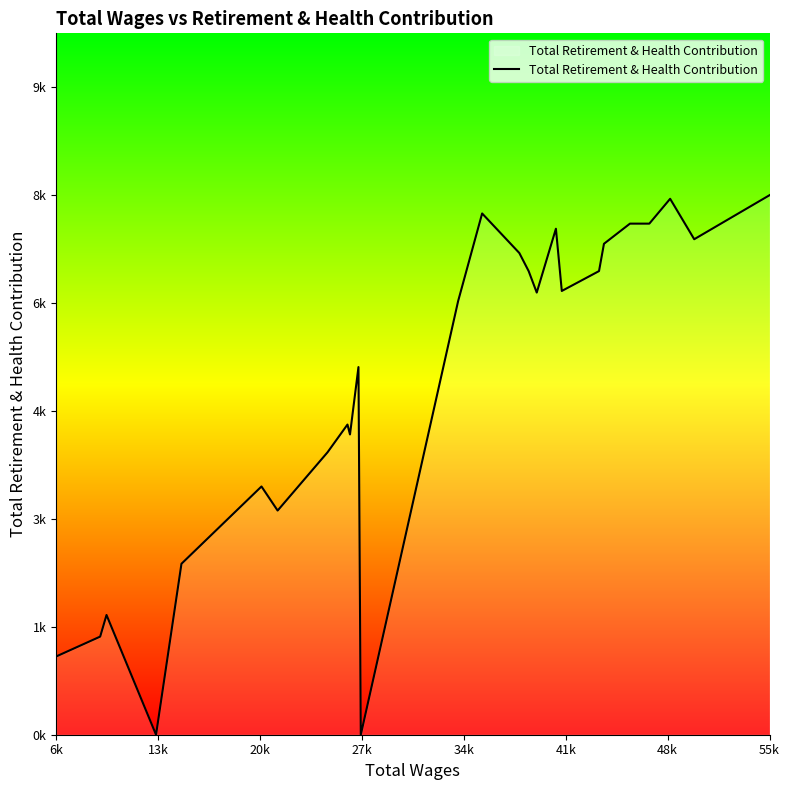

Is this an area chart (filled region under the line)?

Yes